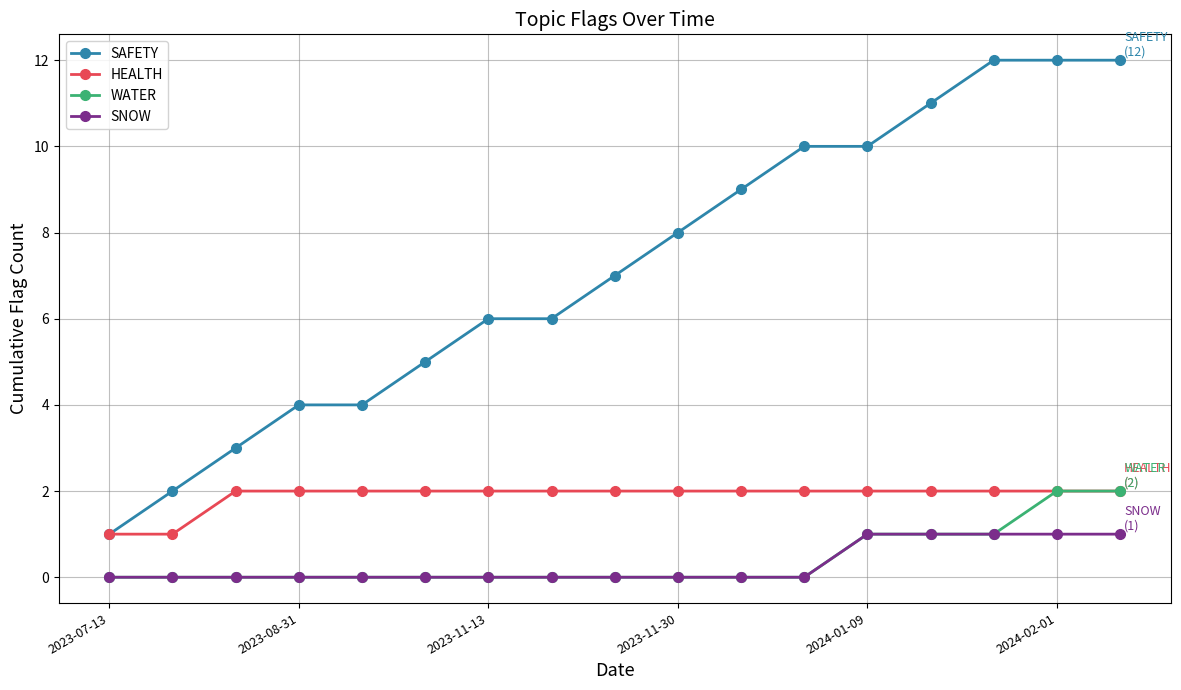

Which series has the largest range (max minus min)?

SAFETY